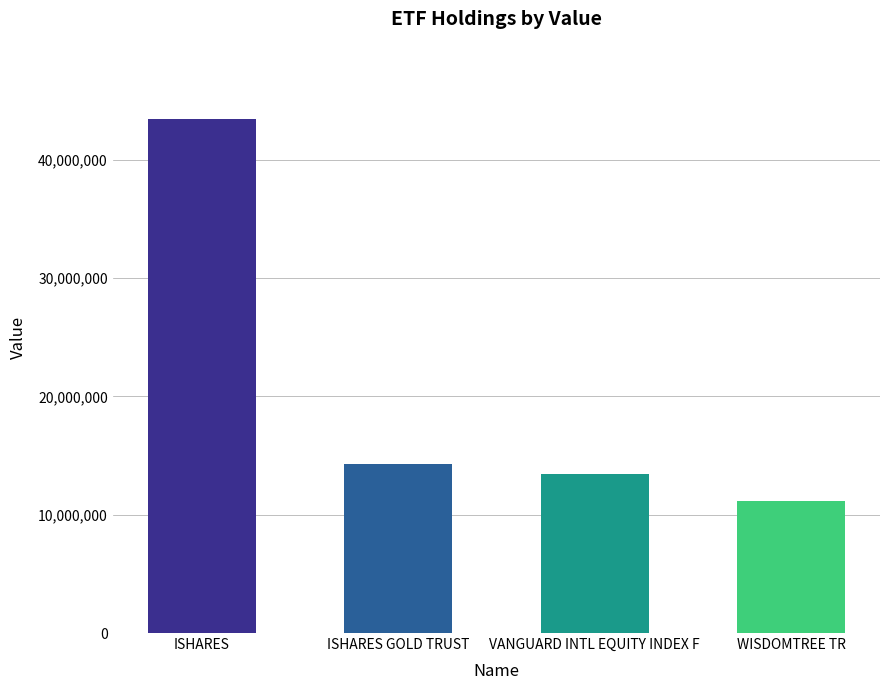

What is the sum of the values at VANGUARD INTL EQUITY INDEX F and ISHARES GOLD TRUST?

27706000